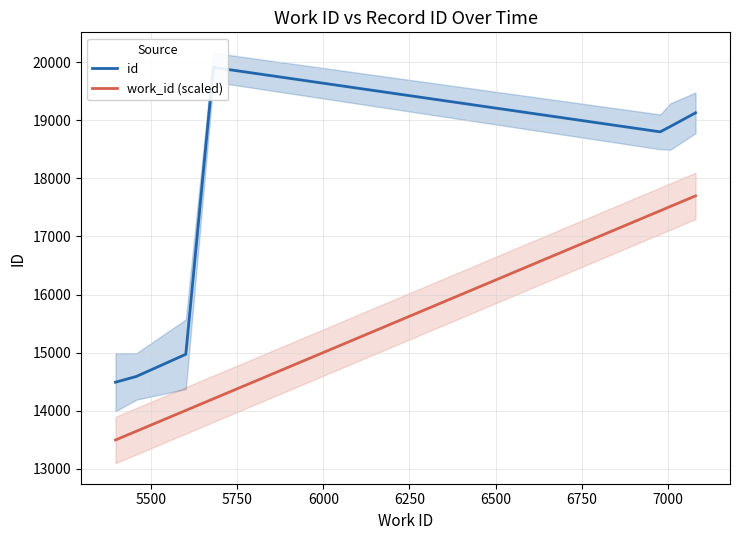

The value of id at 6000 is 13338.6. True or false?

False